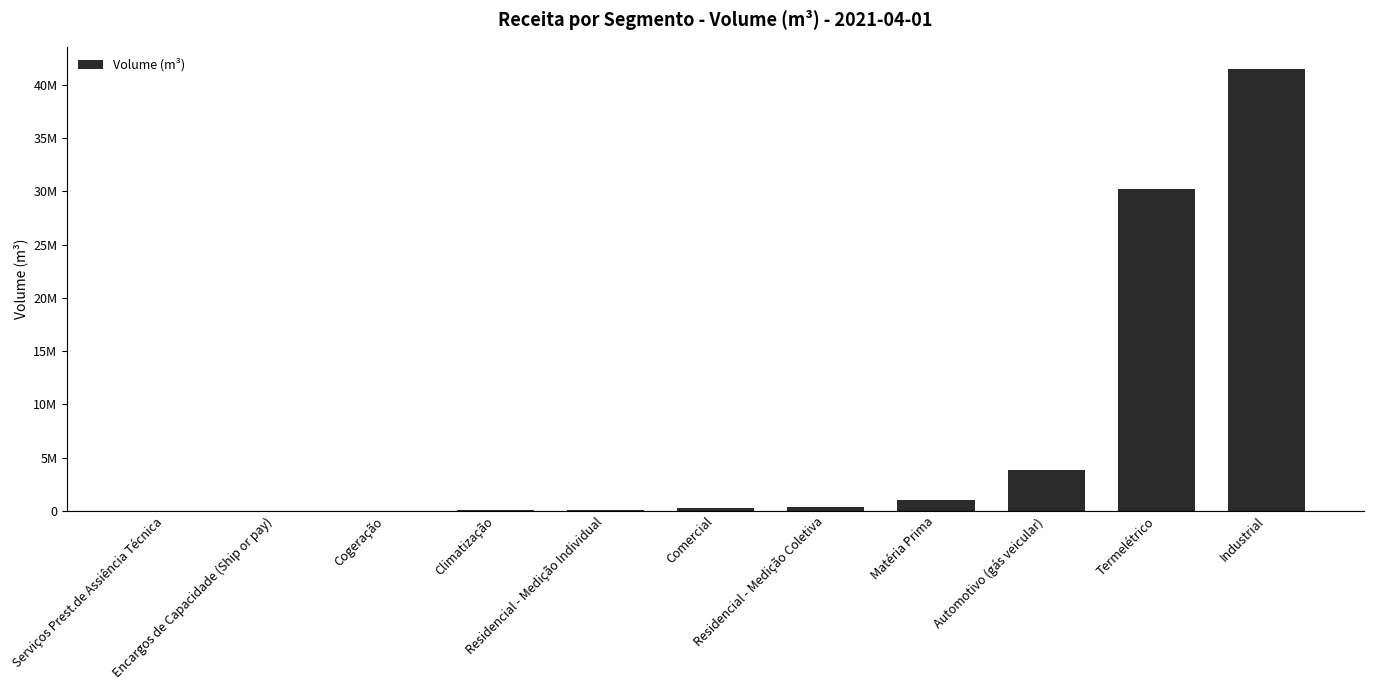

What is the sum of all values?

77293203.4